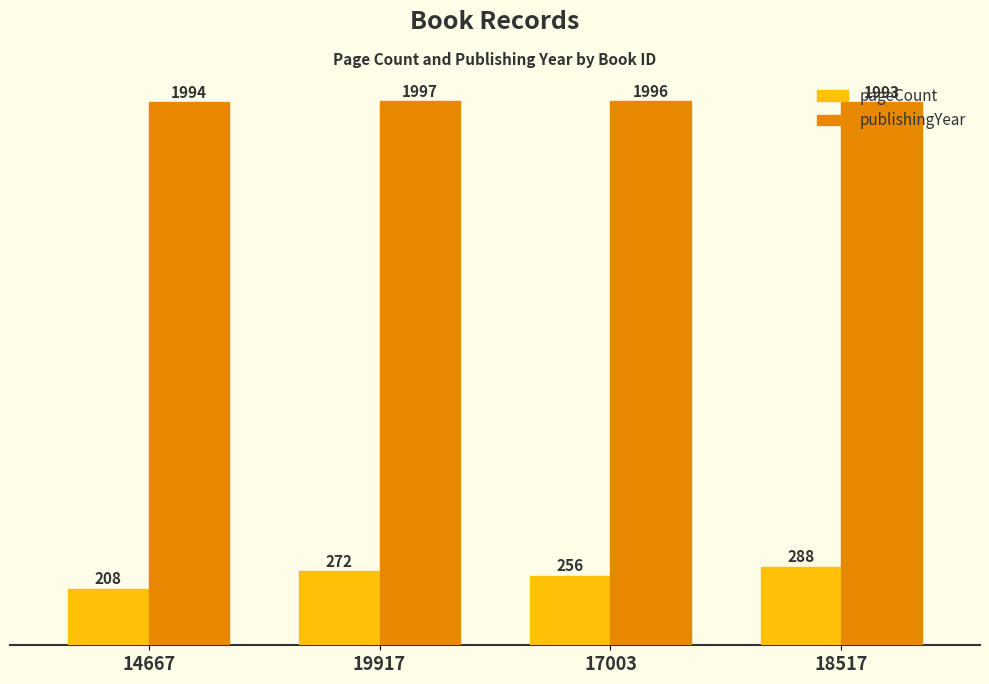

Which series changed the most between 17003 and 18517?

pageCount